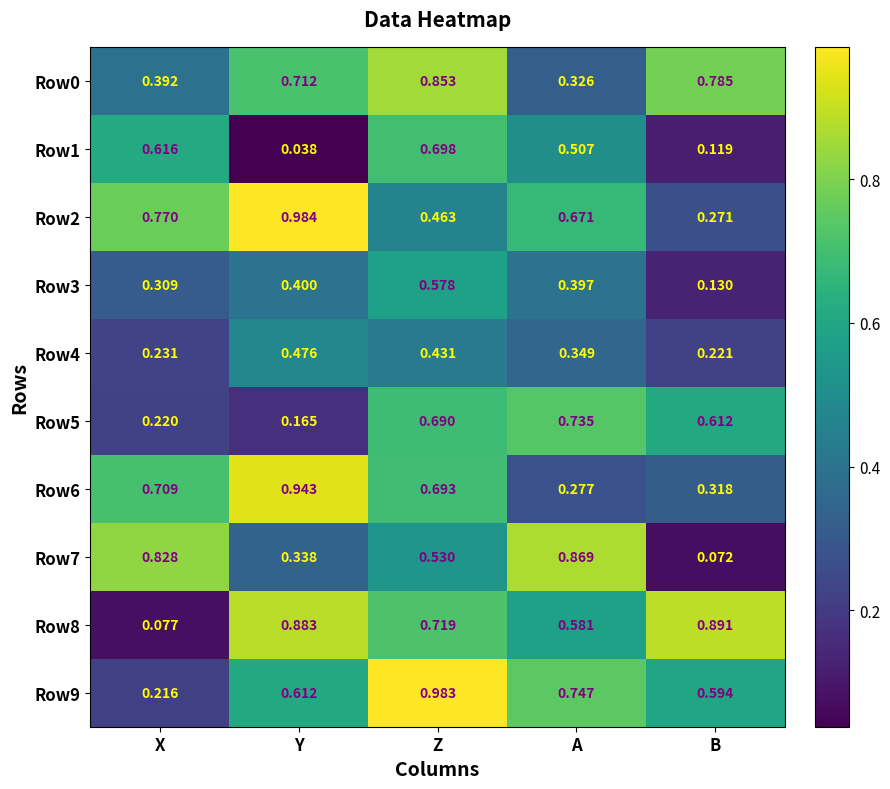

At which label is Row1 closest to 0?

Y